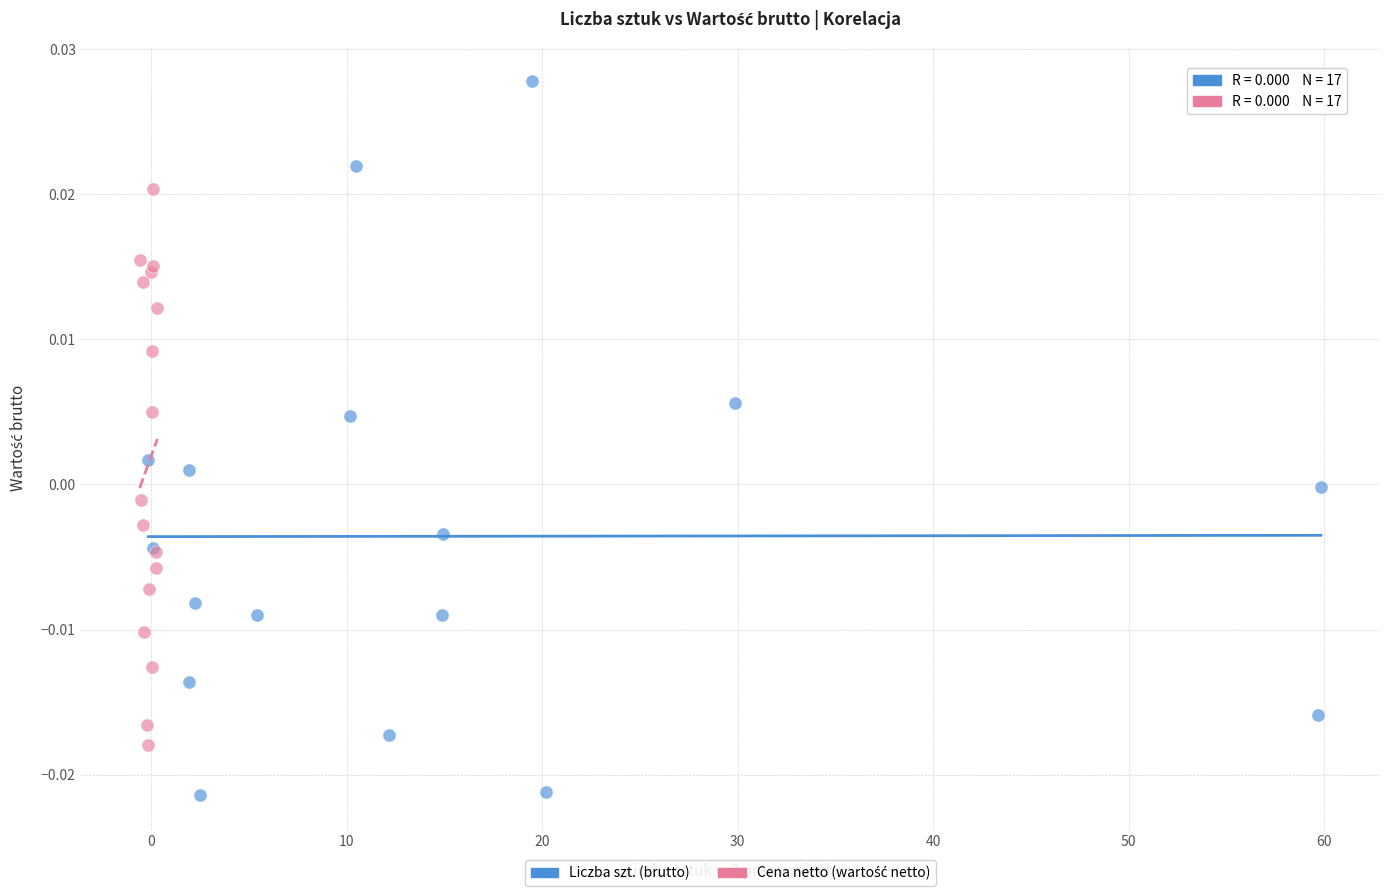

Which series contains the highest Y value?

Liczba szt. (brutto)